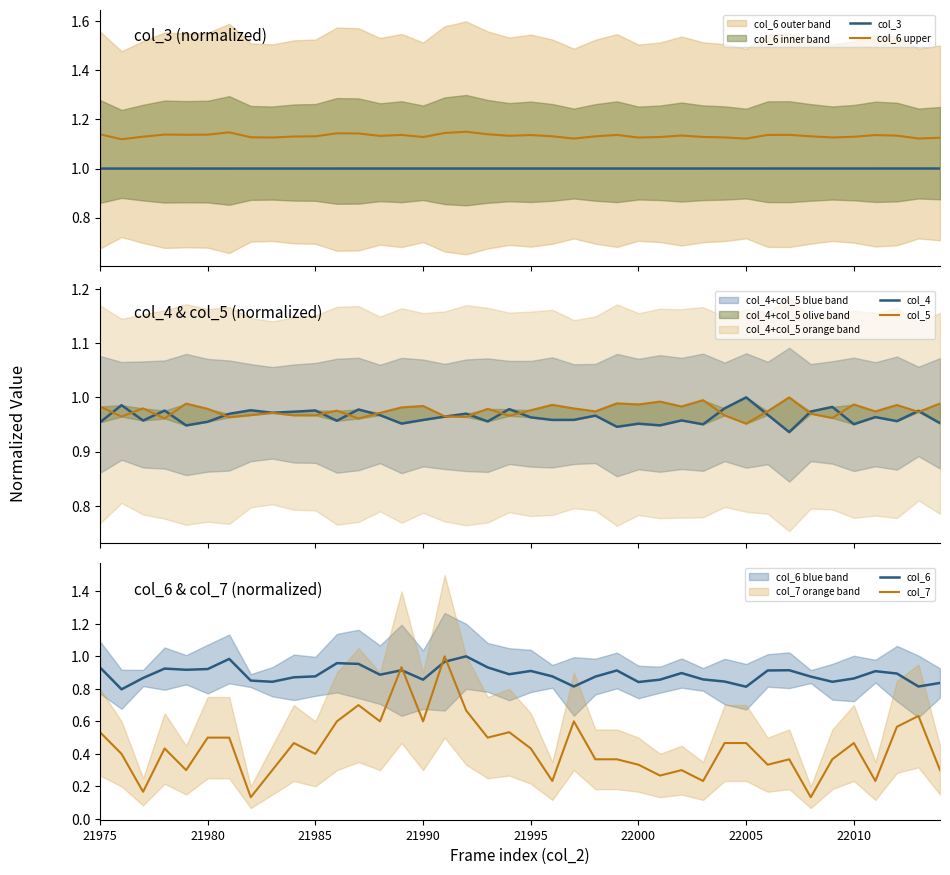

Which series has the largest total across all categories?

col_6 upper